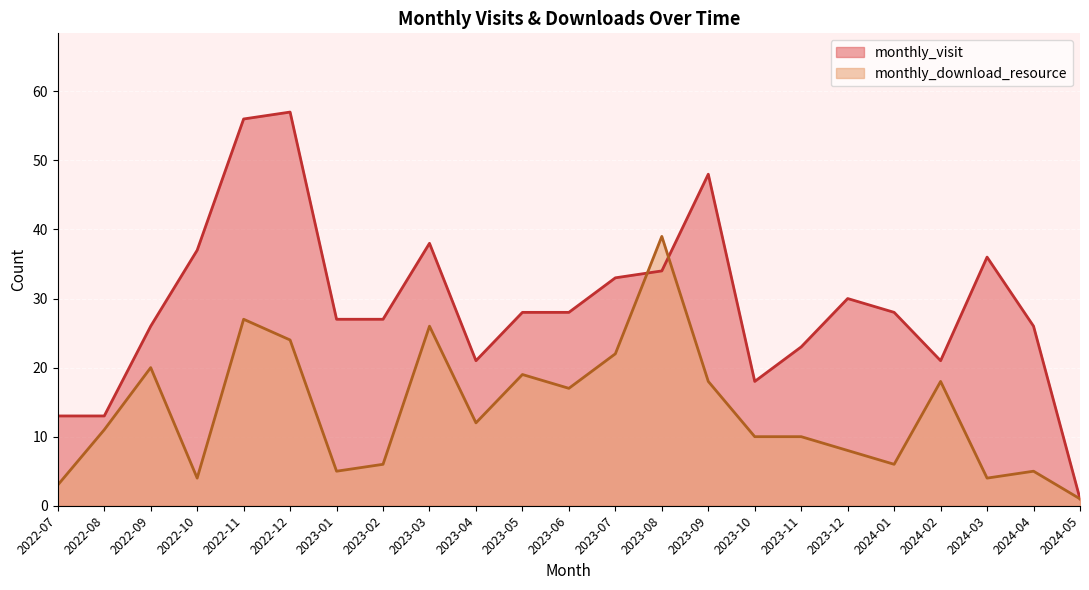

List the series in order of their overall mean, lowest first.

monthly_download_resource, monthly_visit